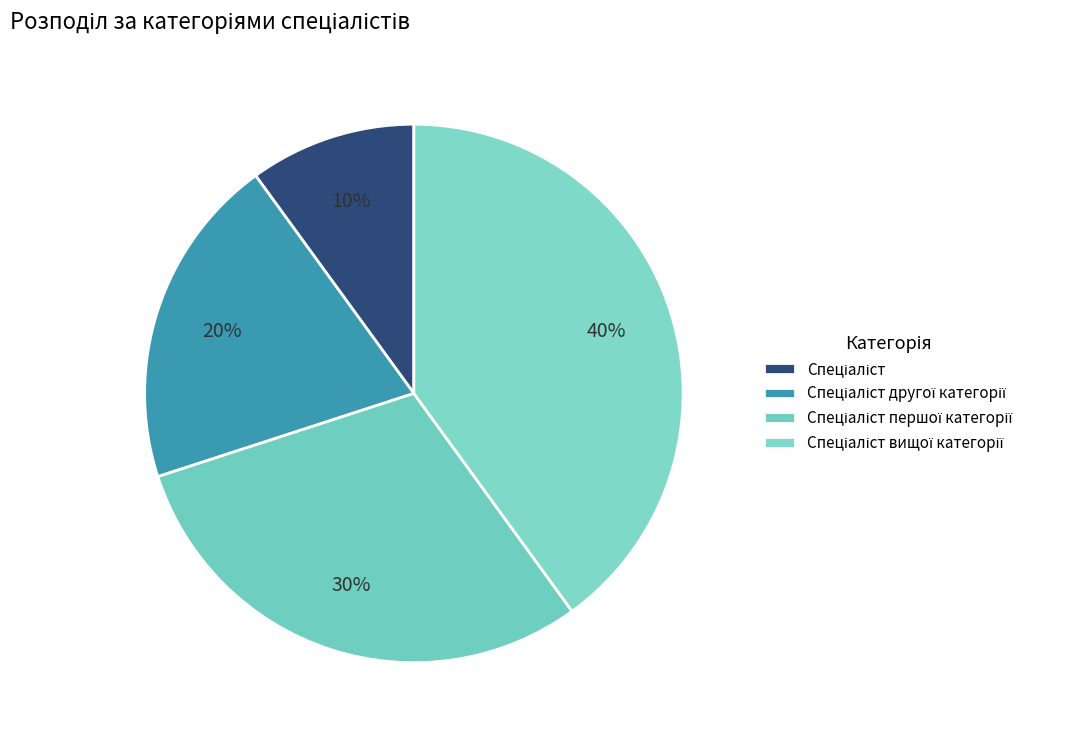

What percentage do Спеціаліст другої категорії and Спеціаліст вищої категорії together represent?

60.0%